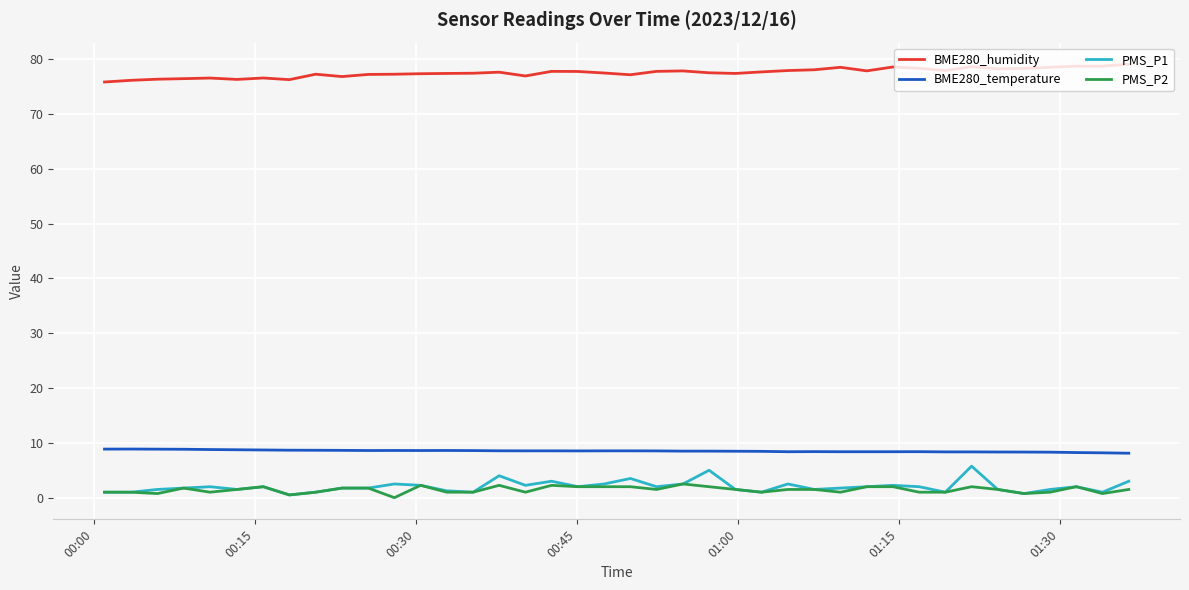

What is the minimum value for BME280_humidity?

75.8